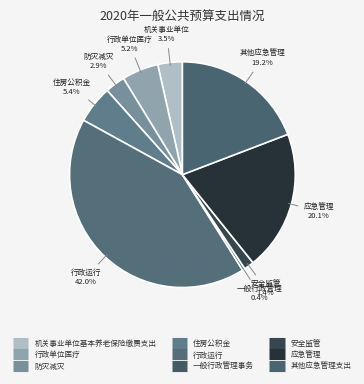

Which slice is the smallest?

一般行政管理事务